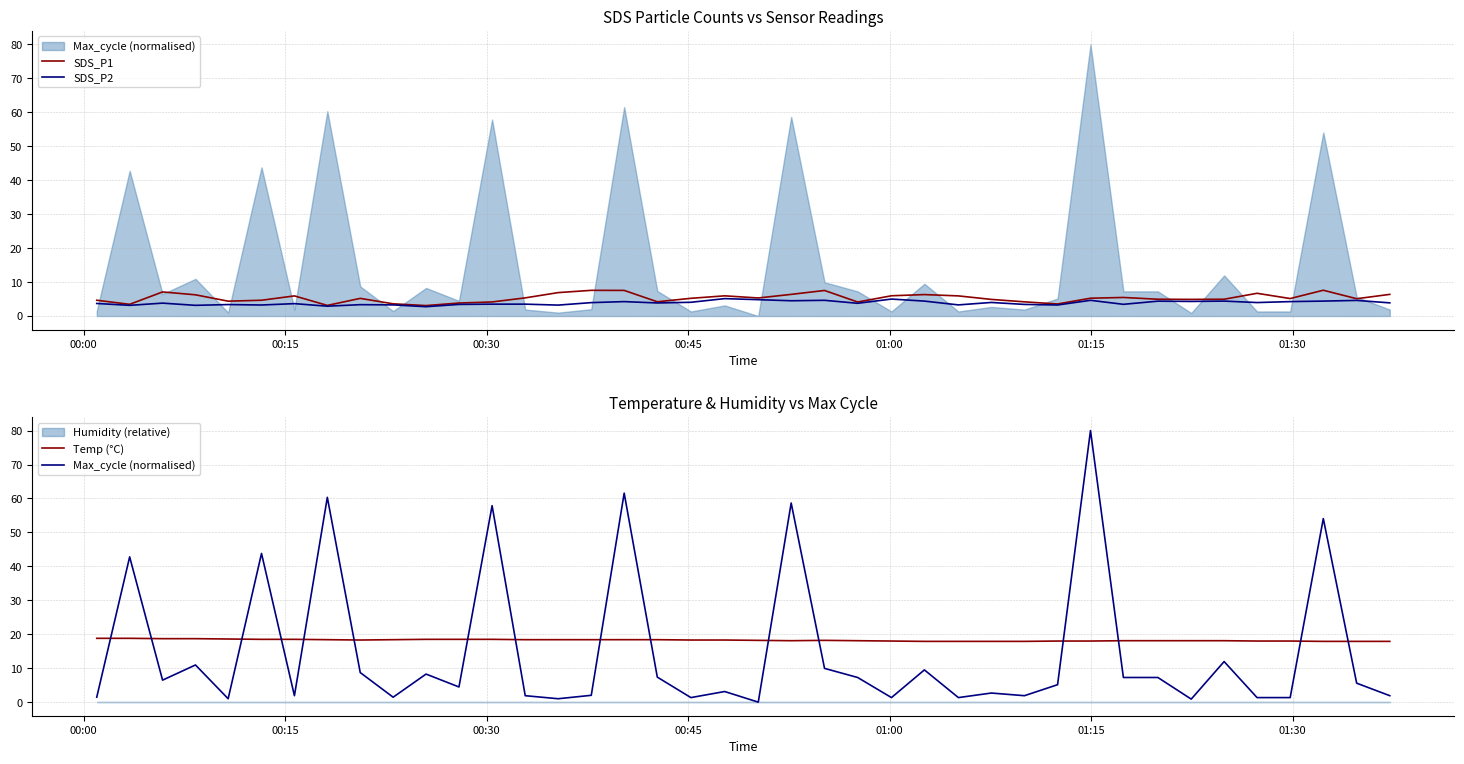

Which series has the widest spread of values?

Max_cycle (normalised)